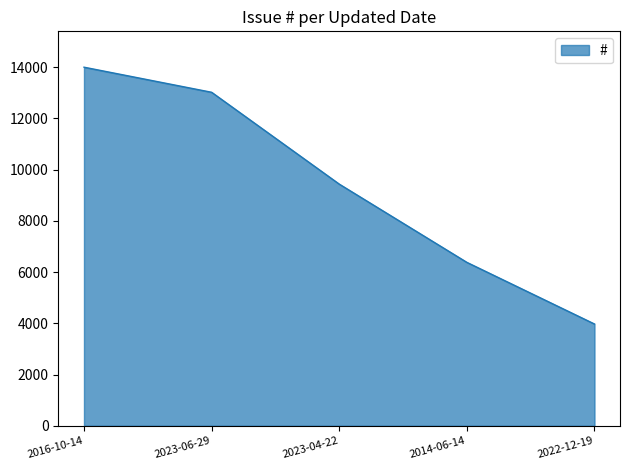

Reading right to left, extract all data points from this chart.

2022-12-19=3972	2014-06-14=6378	2023-04-22=9432	2023-06-29=13016	2016-10-14=13995